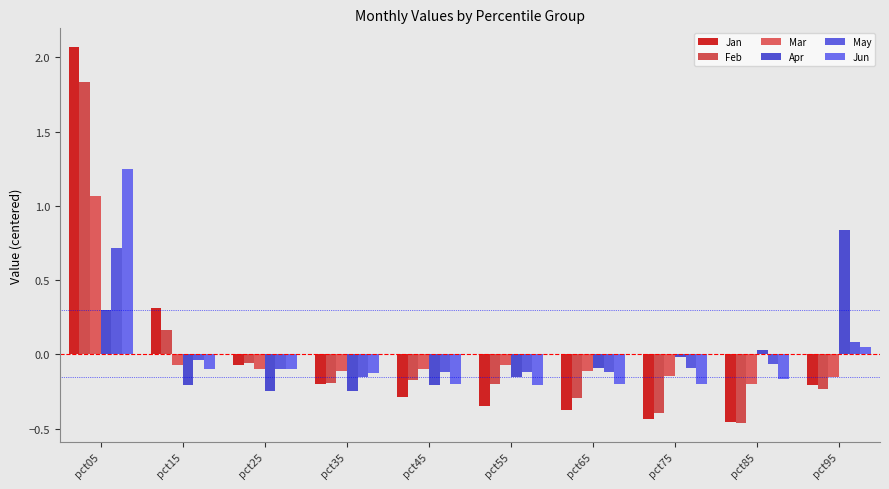

List the labels in order of Jan value, smallest first.

pct85, pct75, pct65, pct55, pct45, pct95, pct35, pct25, pct15, pct05